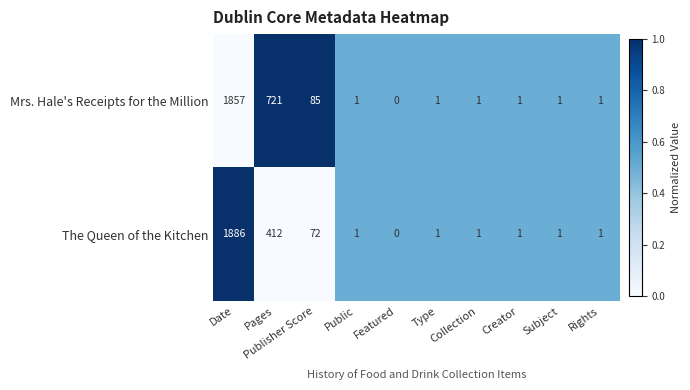

What is the average value of the The Queen of the Kitchen series?

238